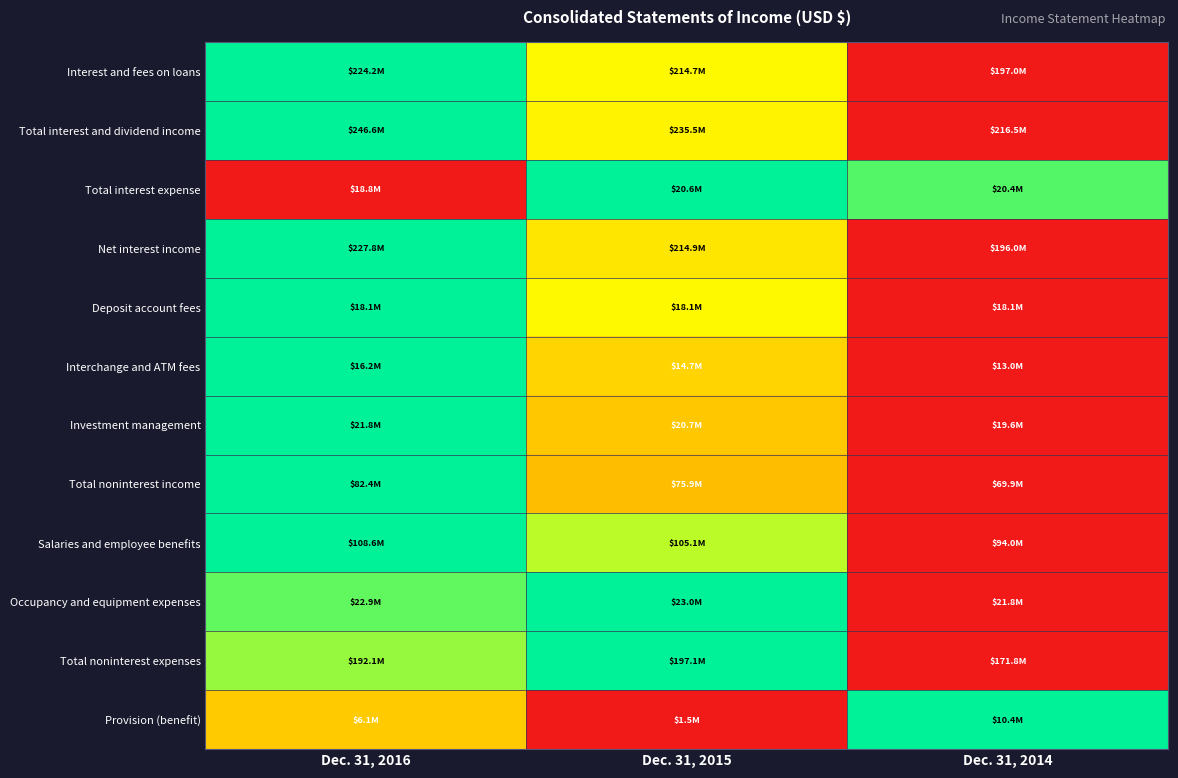

At which category is the sum across all series the highest?

Dec. 31, 2016